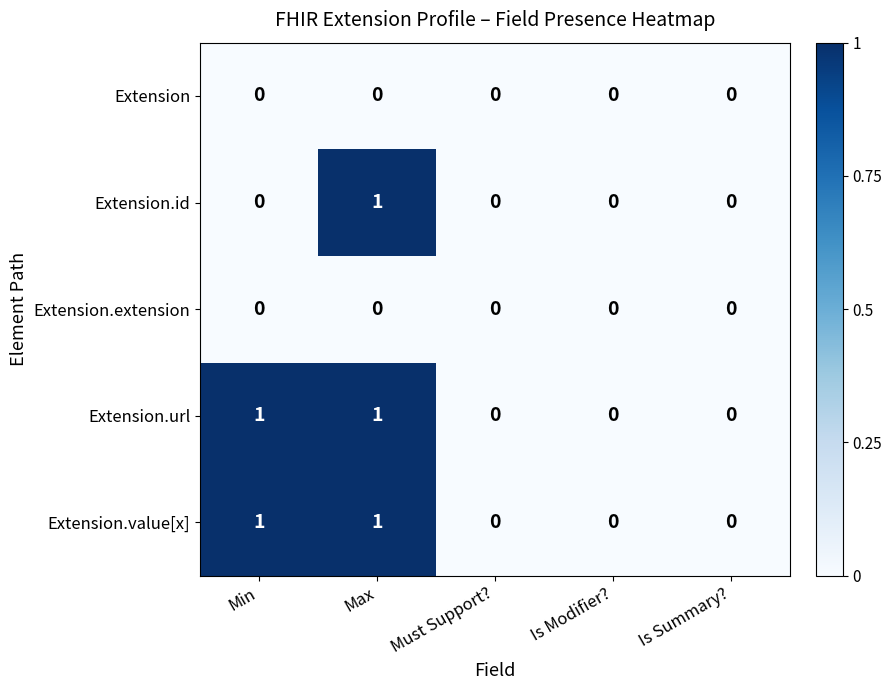

How many Extension.value[x] values are between 0 and 1?

5